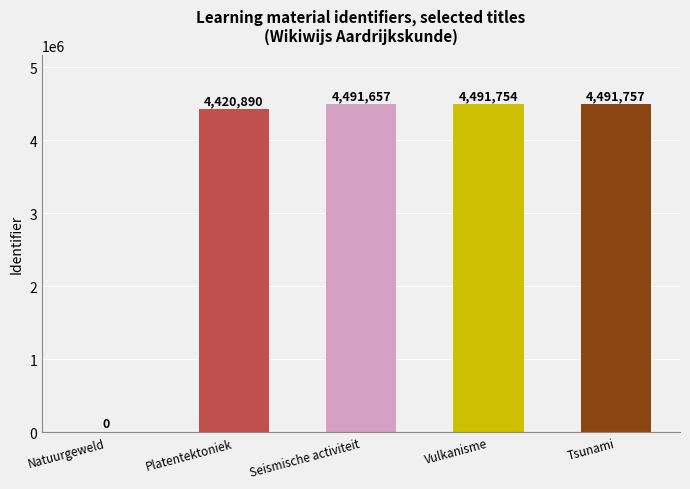

Which has a higher value, Seismische activiteit or Tsunami?

Tsunami